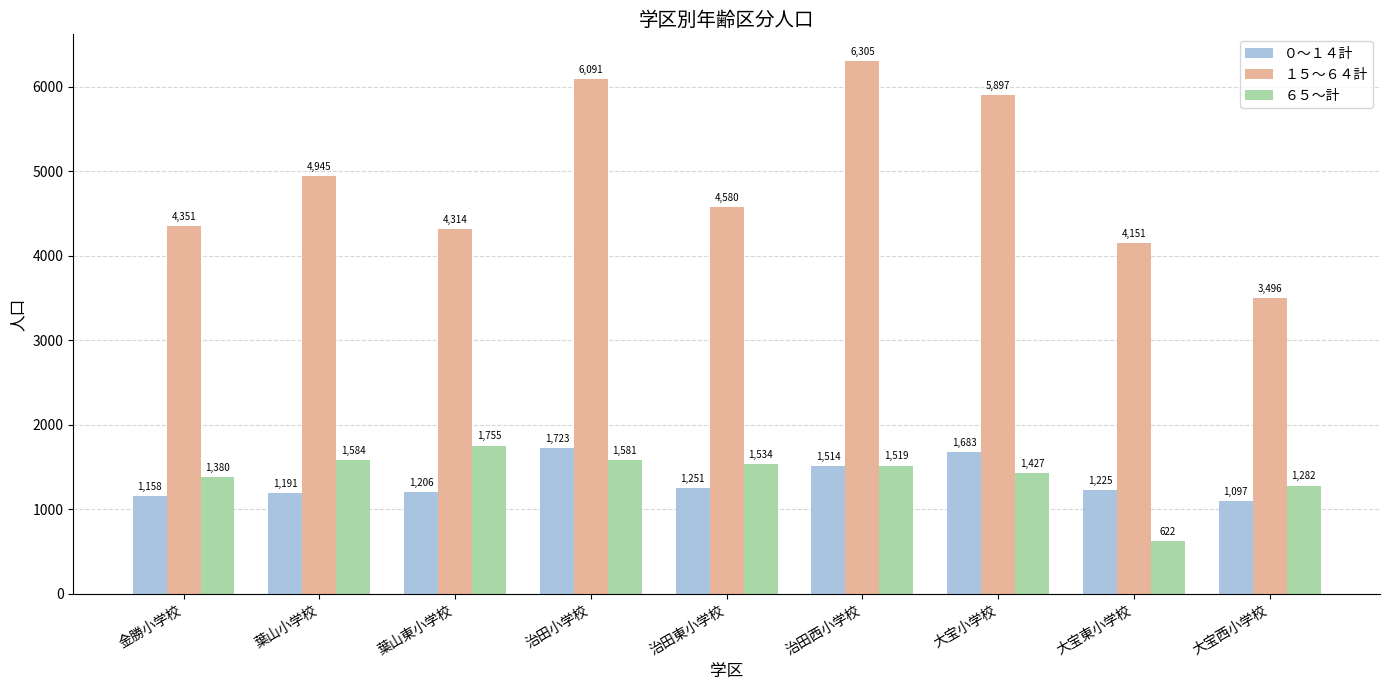

List the labels in order of ６５～計 value, smallest first.

大宝東小学校, 大宝西小学校, 金勝小学校, 大宝小学校, 治田西小学校, 治田東小学校, 治田小学校, 葉山小学校, 葉山東小学校